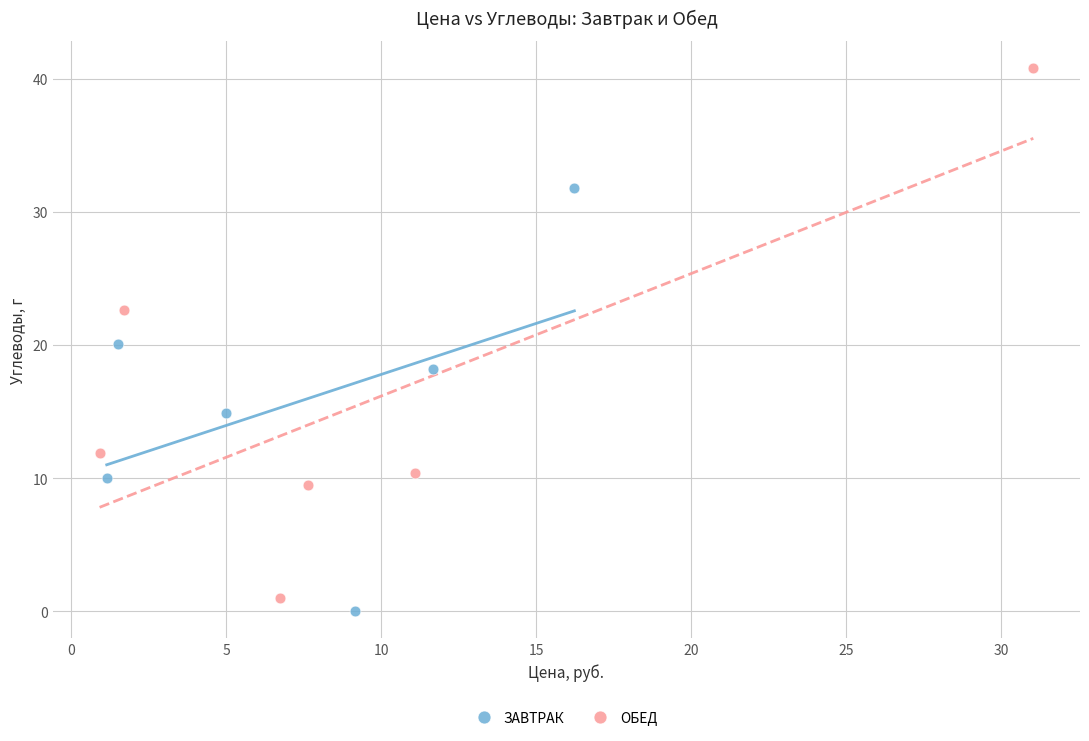

Which series reaches the minimum Y coordinate?

ЗАВТРАК